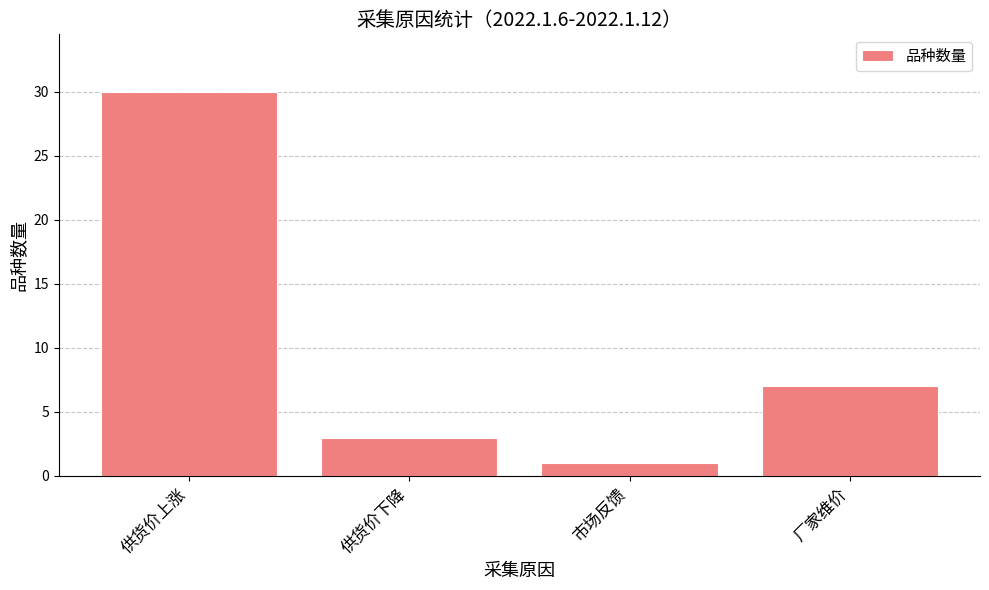

What is the greatest value displayed?

30